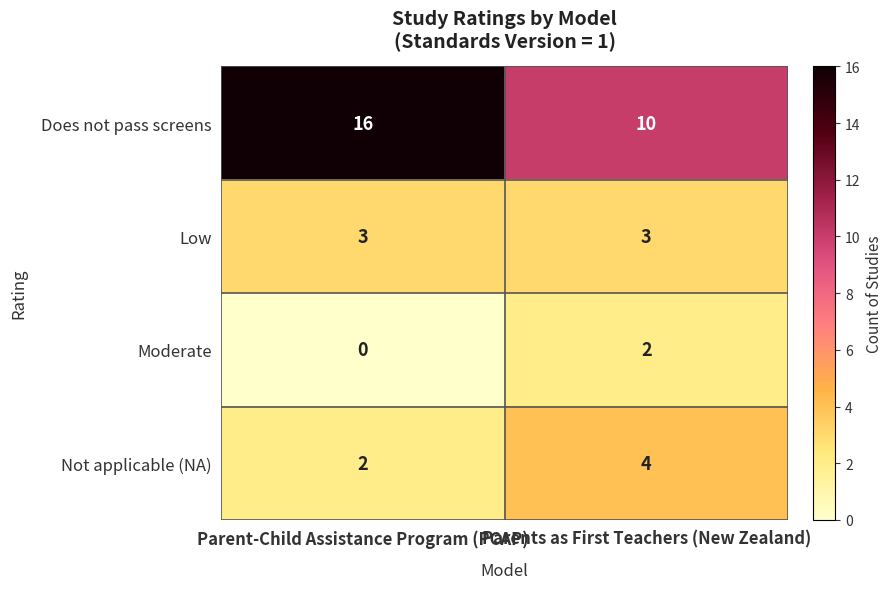

List the series in order of their peak value, lowest first.

Moderate, Low, Not applicable (NA), Does not pass screens